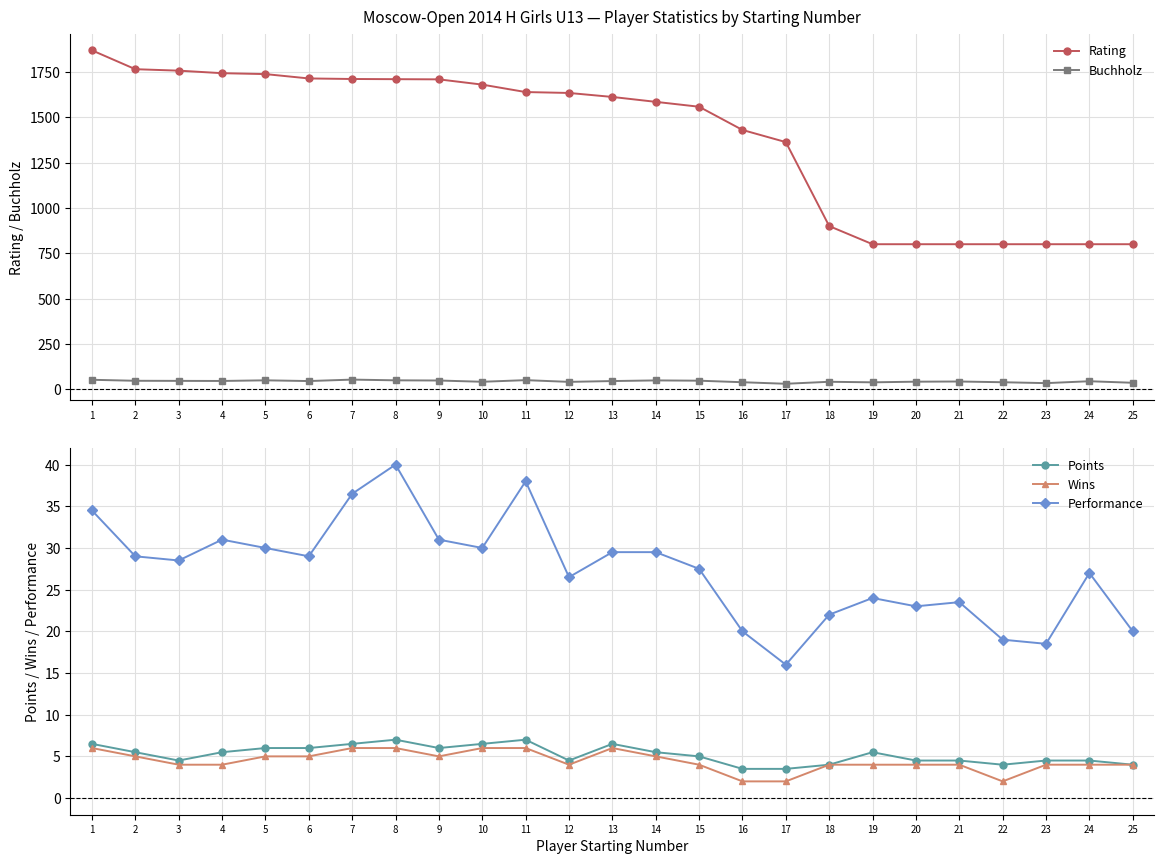

True or false: Buchholz and Points cross at least once.

False